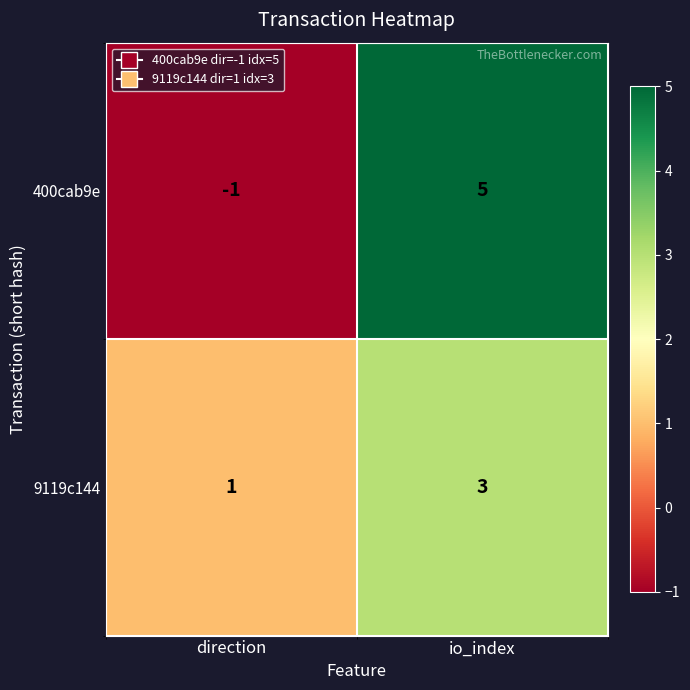

At which category is the sum across all series the highest?

io_index